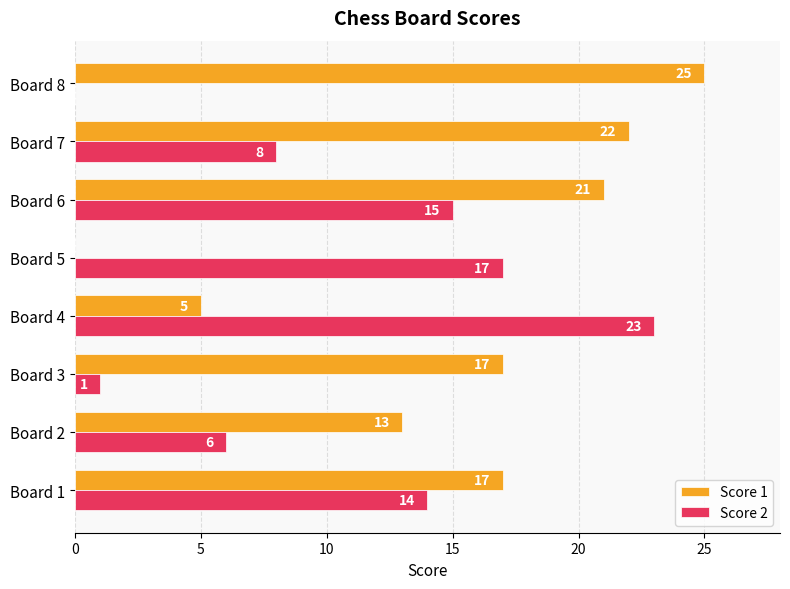

At which category is the sum across all series the highest?

Board 6